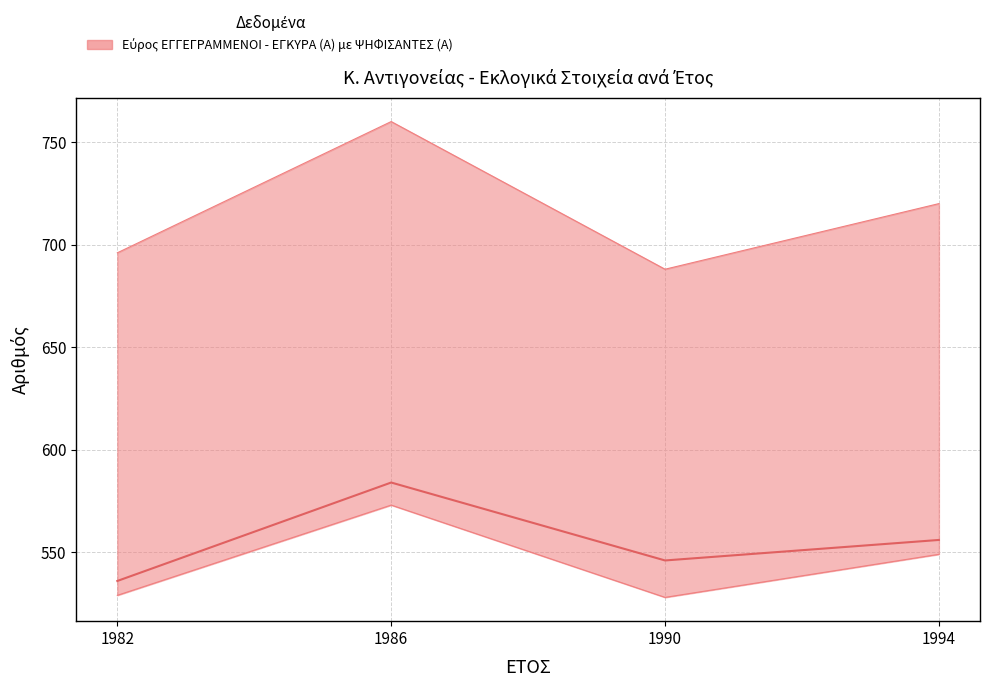

In ΕΓΓΕΓΡΑΜΜΕΝΟΙ (Α), how many points are lower than both neighbors (excluding endpoints)?

1